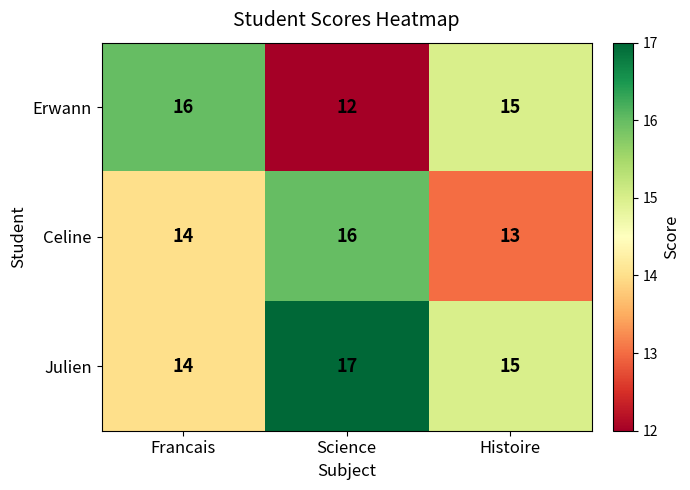

At which category is the sum across all series the highest?

Science